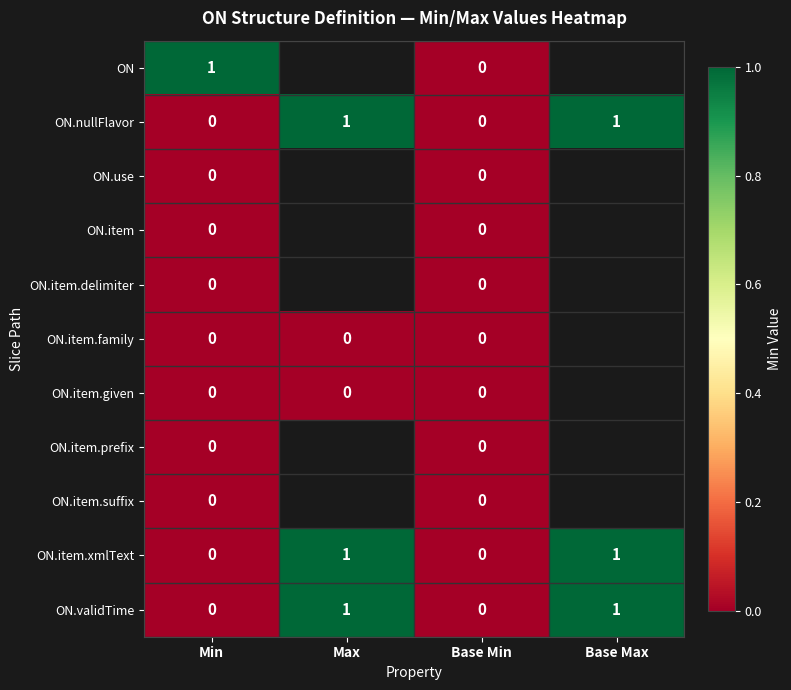

Count the ON.nullFlavor values in the range 0 to 1.

4